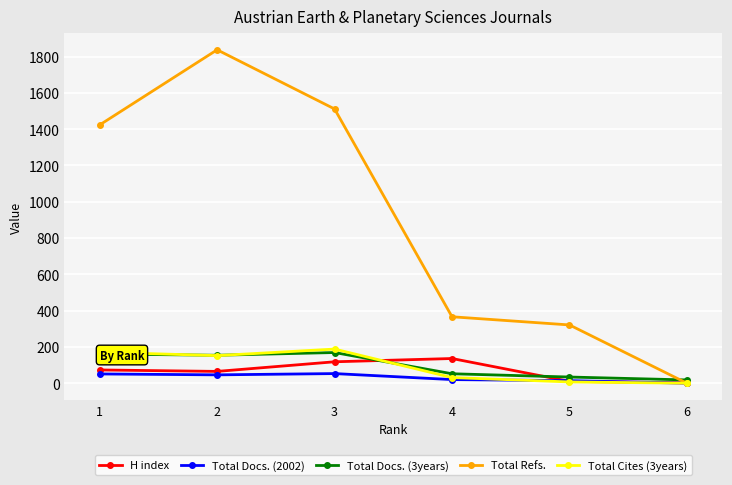

What is the maximum value for H index?

136